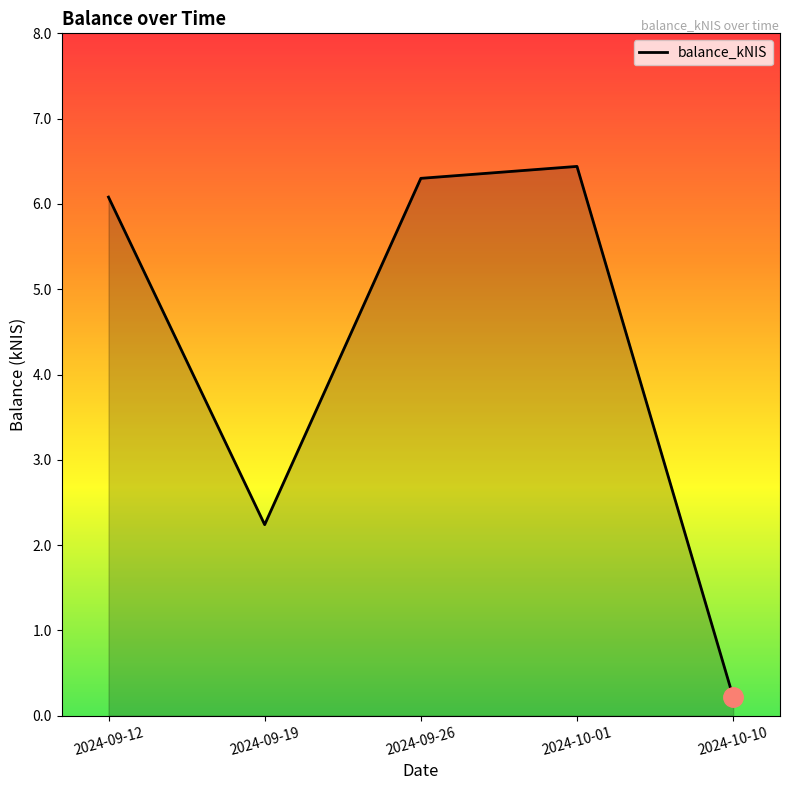

Reading left to right, list all the values displayed in this chart.

6.1	2.2	6.3	6.4	0.2